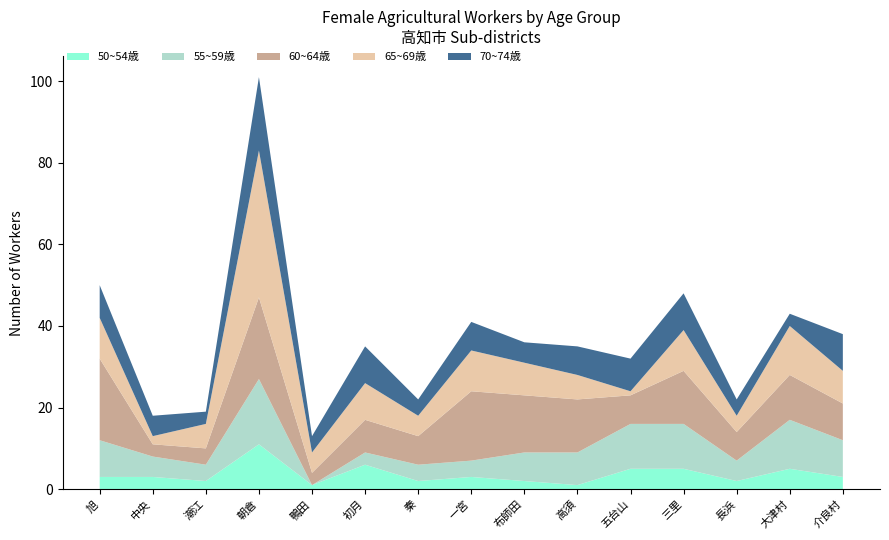

Is it true that 50~54歳 equals 3 at 一宮?

True